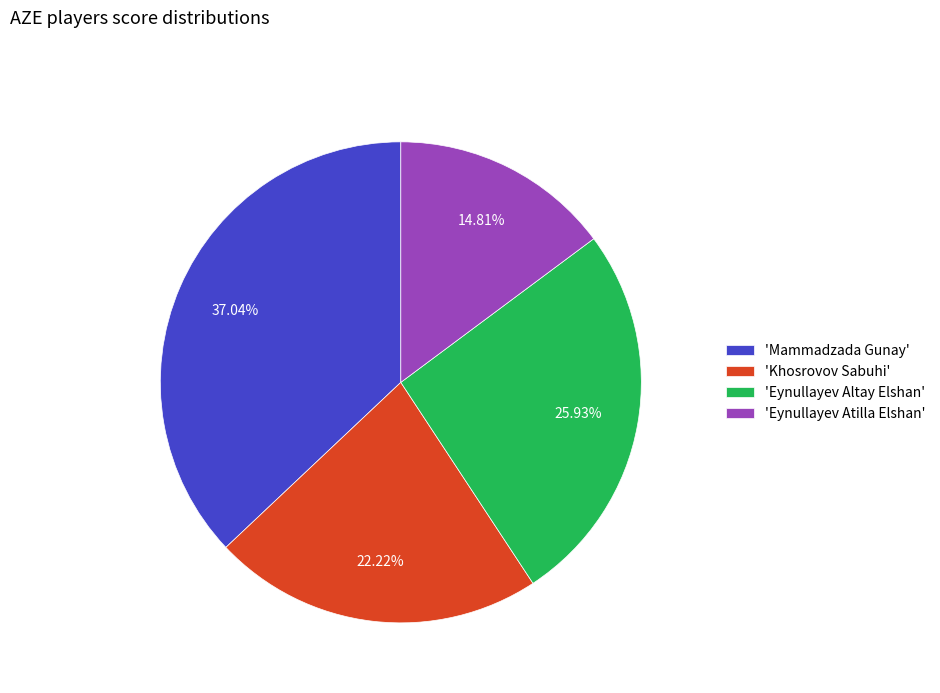

How many slices are in this pie chart?

4